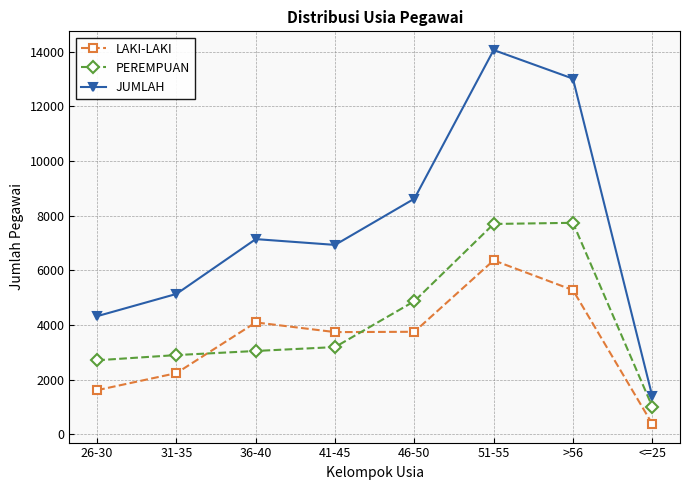

How many interior local peaks does the LAKI-LAKI series have?

2